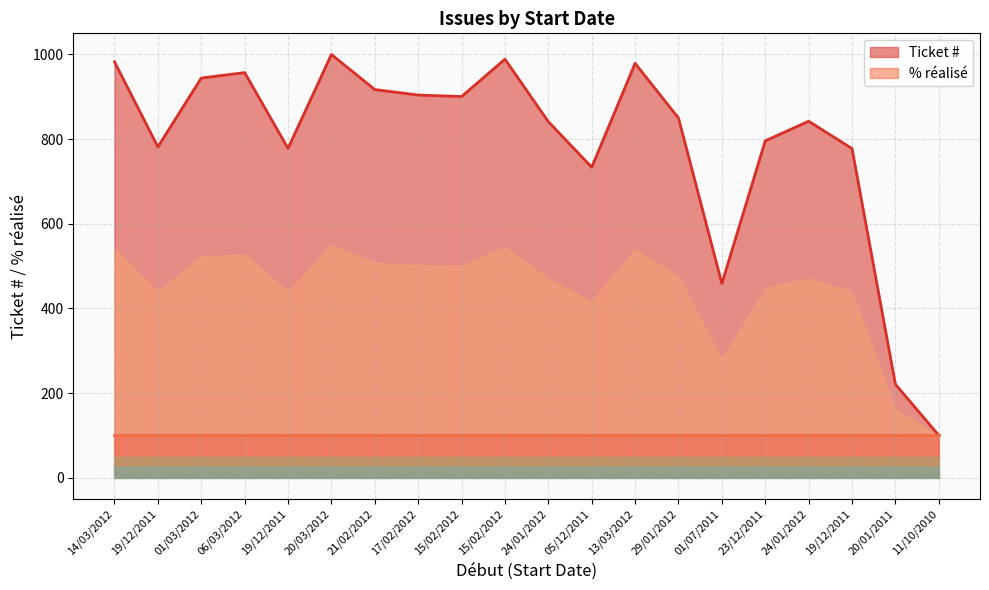

What is the value of the 13th point from the left?

979.1